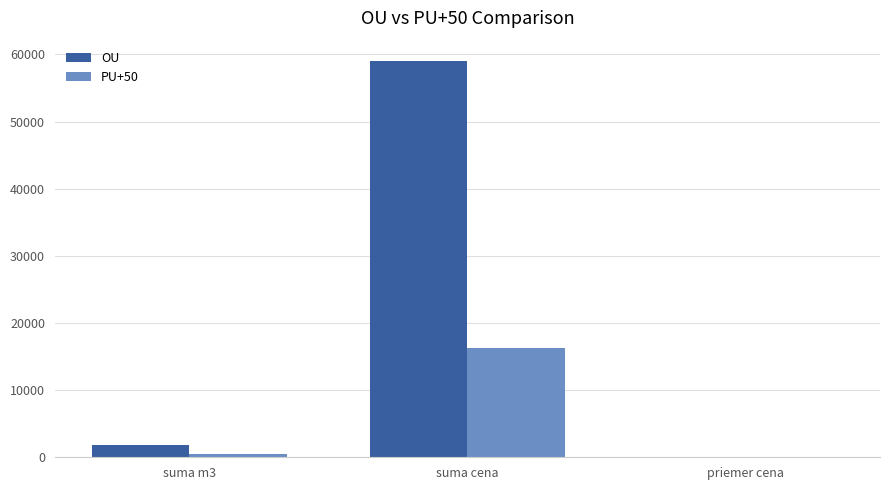

What is the sum of all OU values?

61015.0